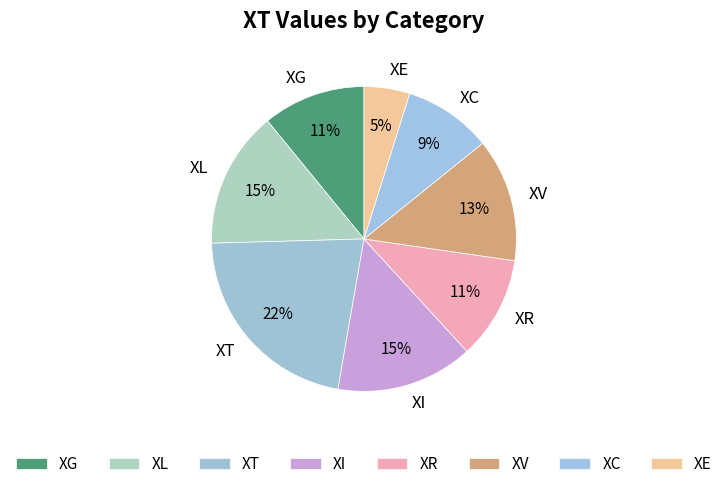

Combined, do XE and XV account for over 50%?

No